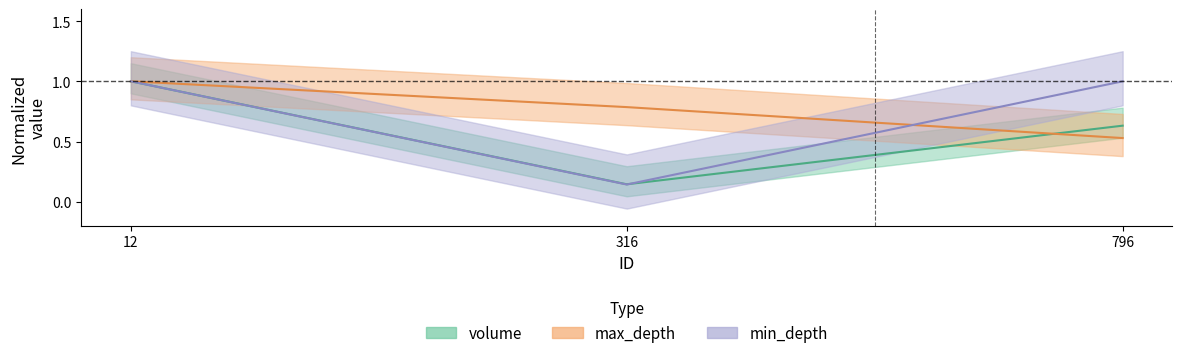

List the labels in order of volume value, smallest first.

316, 796, 12